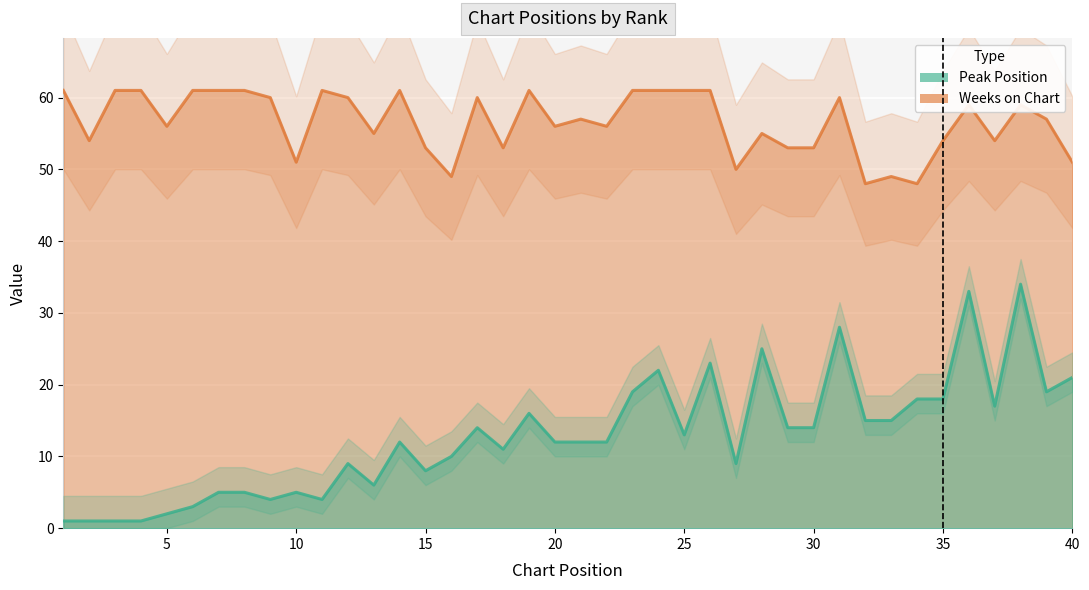

True or false: Peak Position and Weeks on Chart cross at least once.

False